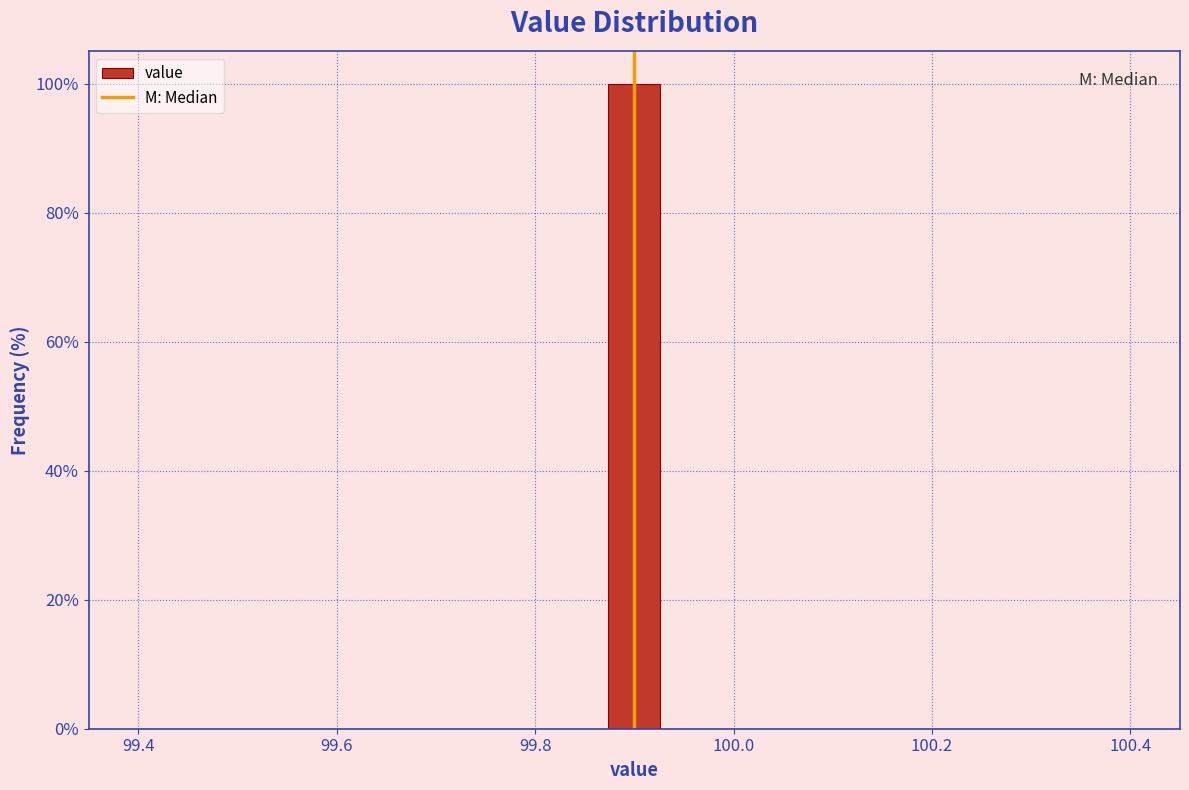

Around what value on the x-axis is the tallest bar? Give the approximate position of its centre, as read against the axis.

99.90